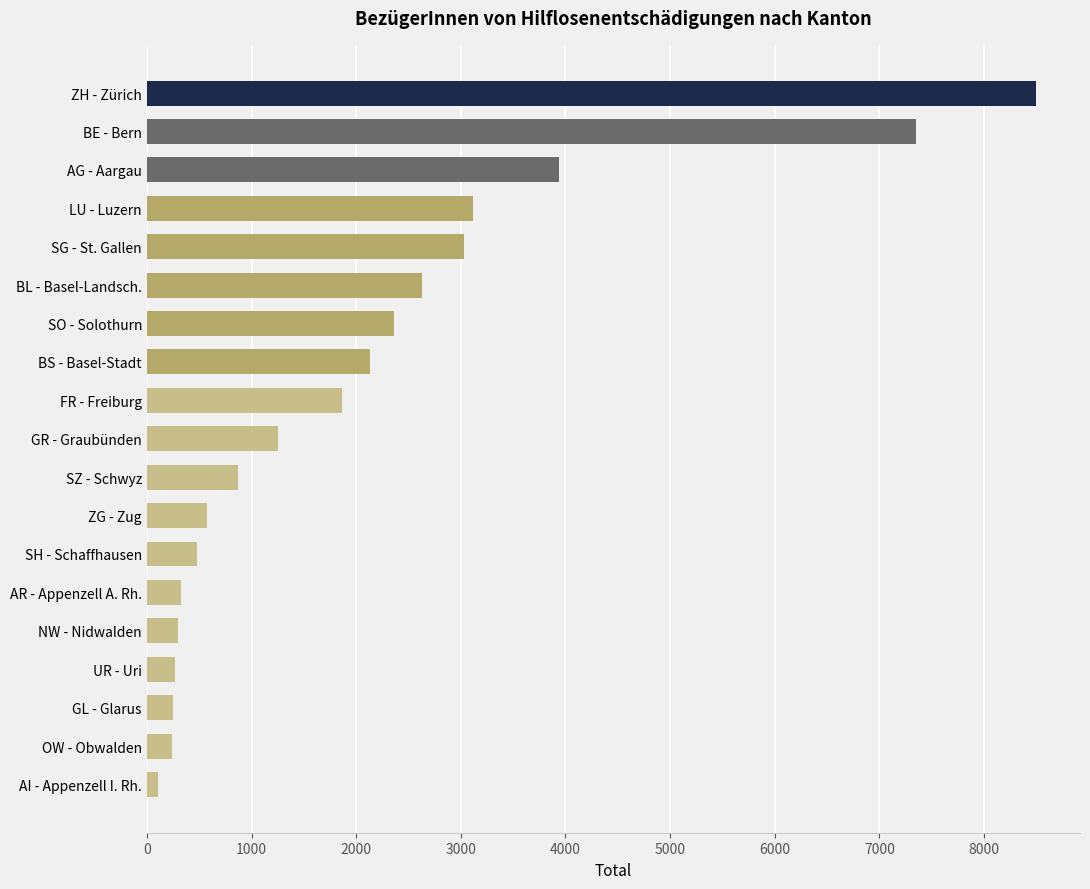

Which has a higher value, AR - Appenzell A. Rh. or FR - Freiburg?

FR - Freiburg